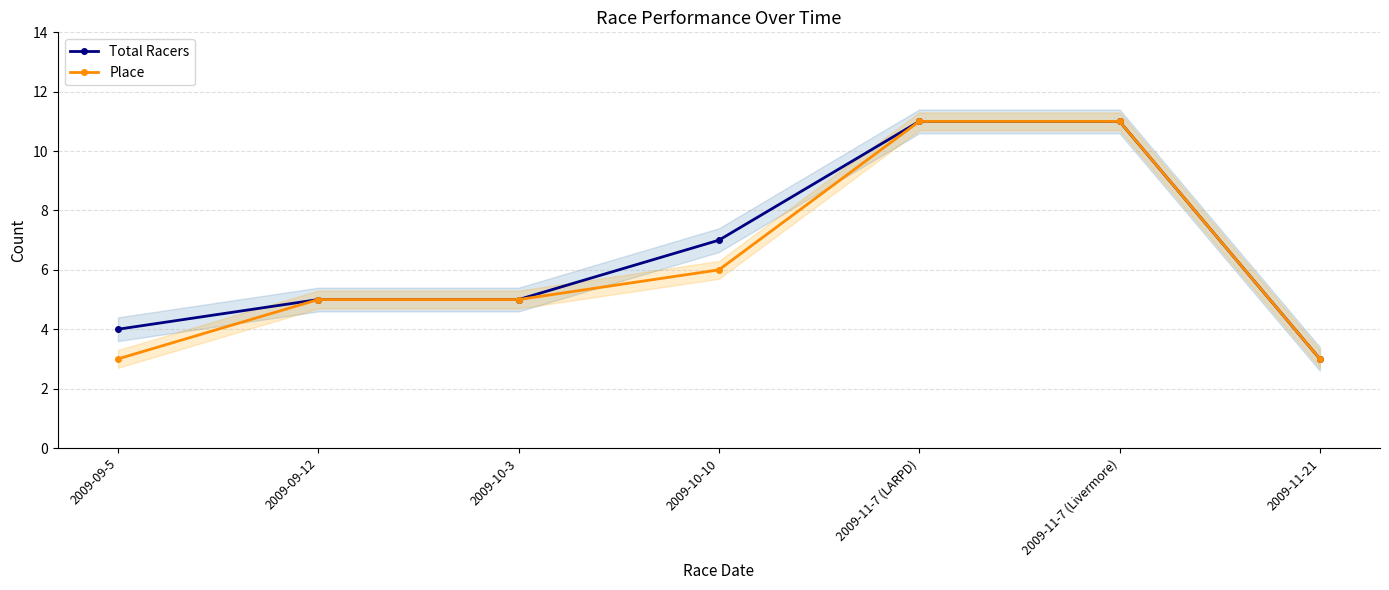

The Total Racers series shows 4 at 2009-10-10. True or false?

False